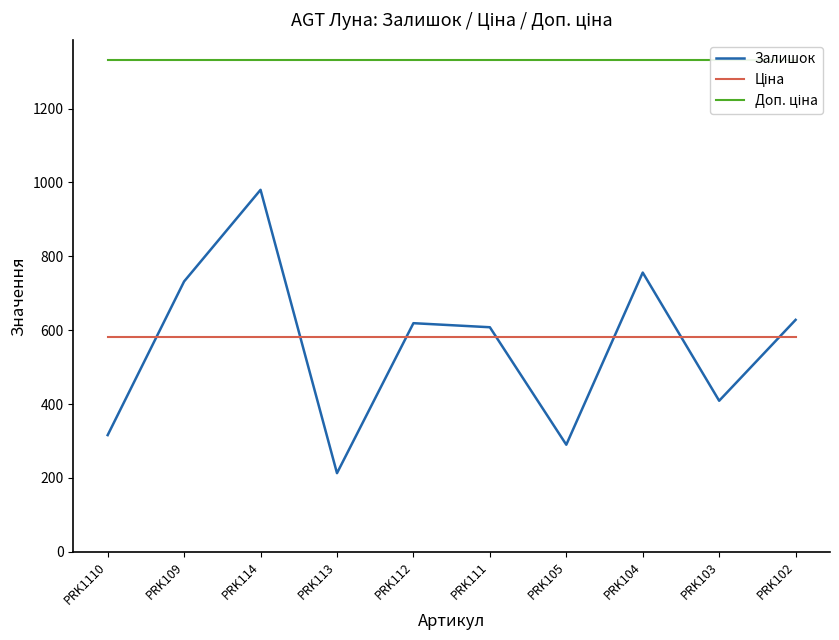

Reading left to right, extract all data points from this chart.

Залишок: PRK1110=316.0	PRK109=732.0	PRK114=980.0	PRK113=213.0	PRK112=619.0	PRK111=608.0	PRK105=290.0	PRK104=756.0	PRK103=409.0	PRK102=628.0
Ціна: PRK1110=580.4	PRK109=580.4	PRK114=580.4	PRK113=580.4	PRK112=580.4	PRK111=580.4	PRK105=580.4	PRK104=580.4	PRK103=580.4	PRK102=580.4
Доп. ціна: PRK1110=1330.3	PRK109=1330.3	PRK114=1330.3	PRK113=1330.3	PRK112=1330.3	PRK111=1330.3	PRK105=1330.3	PRK104=1330.3	PRK103=1330.3	PRK102=1330.3